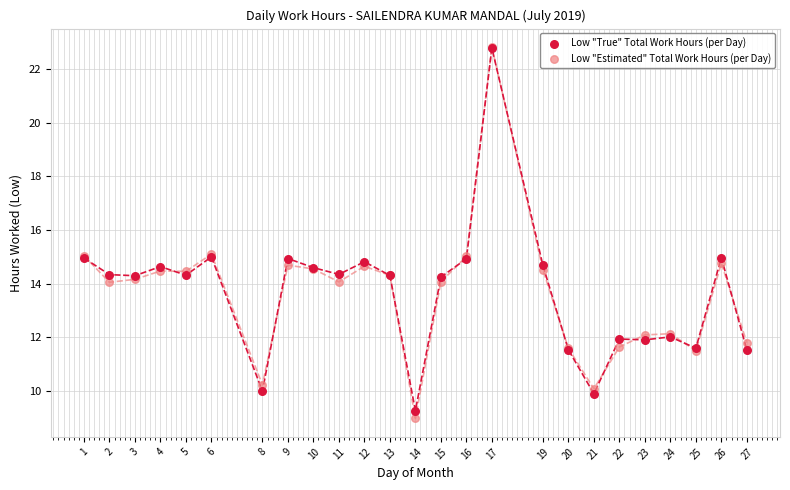

Which series reaches the minimum Y coordinate?

Low "Estimated" Total Work Hours (per Day)